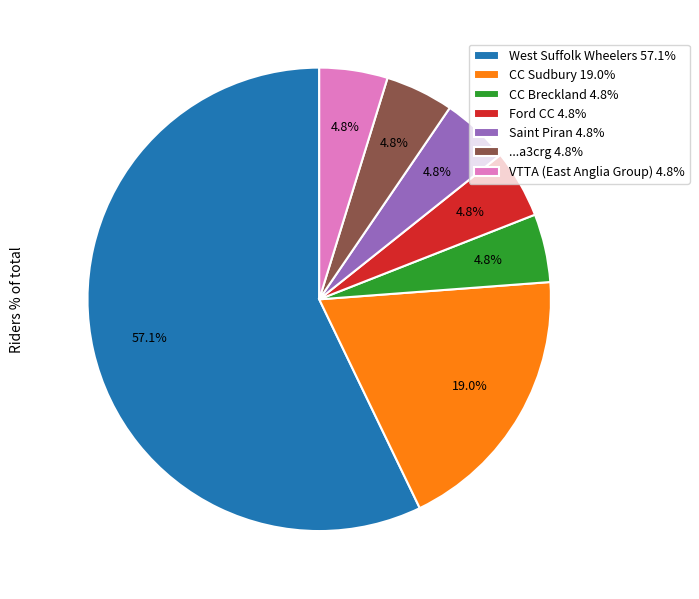

Is there any slice that represents more than half of the pie?

Yes